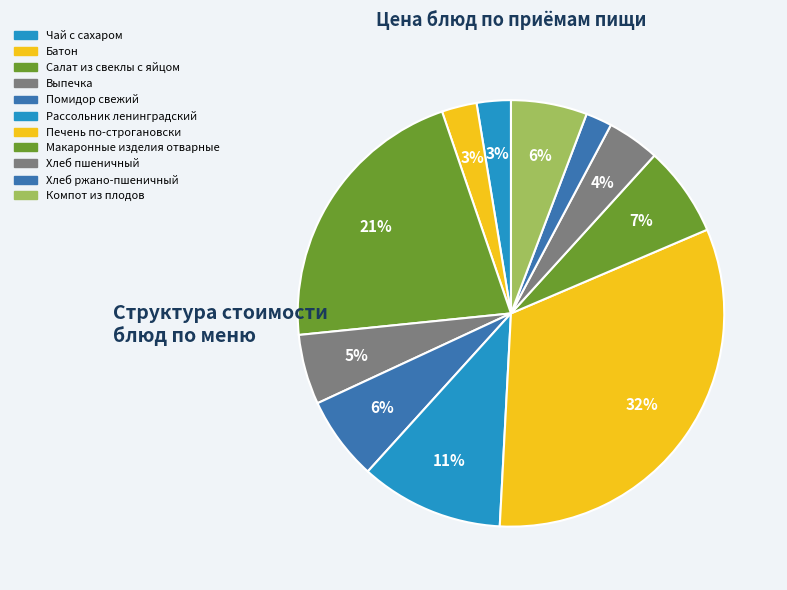

Do Макаронные изделия отварные and Чай с сахаром together represent more than half of the pie?

No